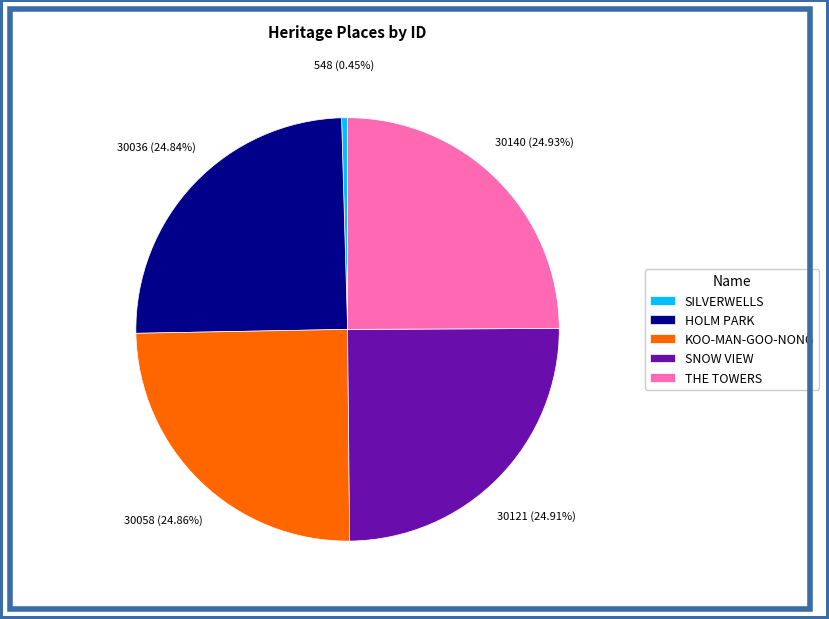

What is the ratio of the value at SNOW VIEW to the value at HOLM PARK?

1.0